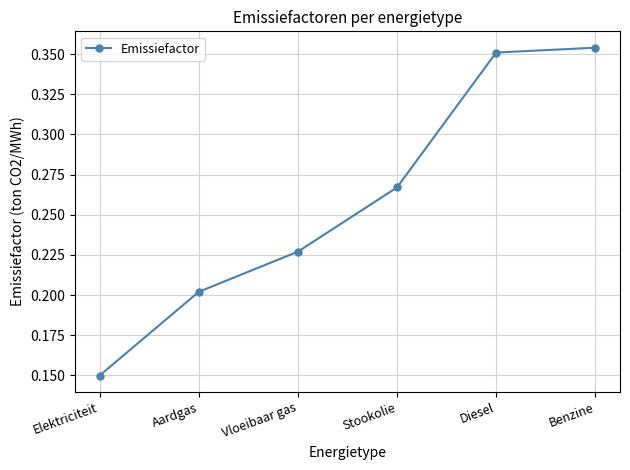

Is it true that the value at Vloeibaar gas is 0.0?

False